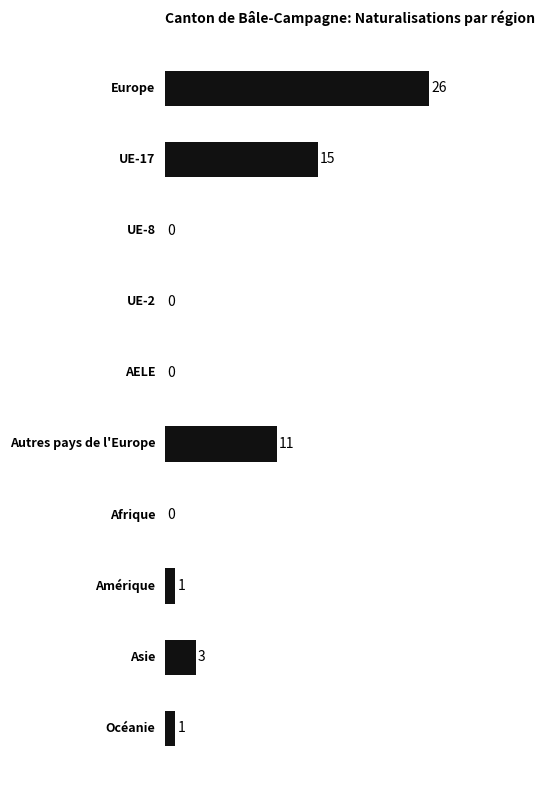

The value at UE-2 is 8. True or false?

False